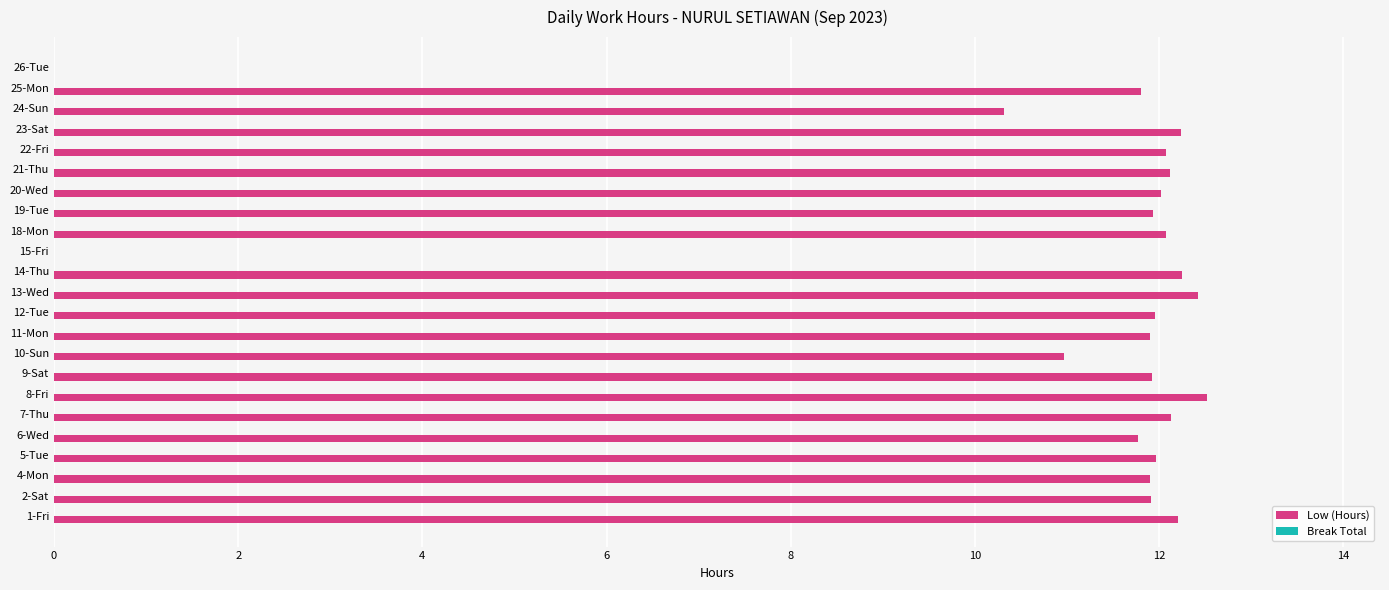

What is the ratio of the value at 13-Wed to the value at 25-Mon?

1.1